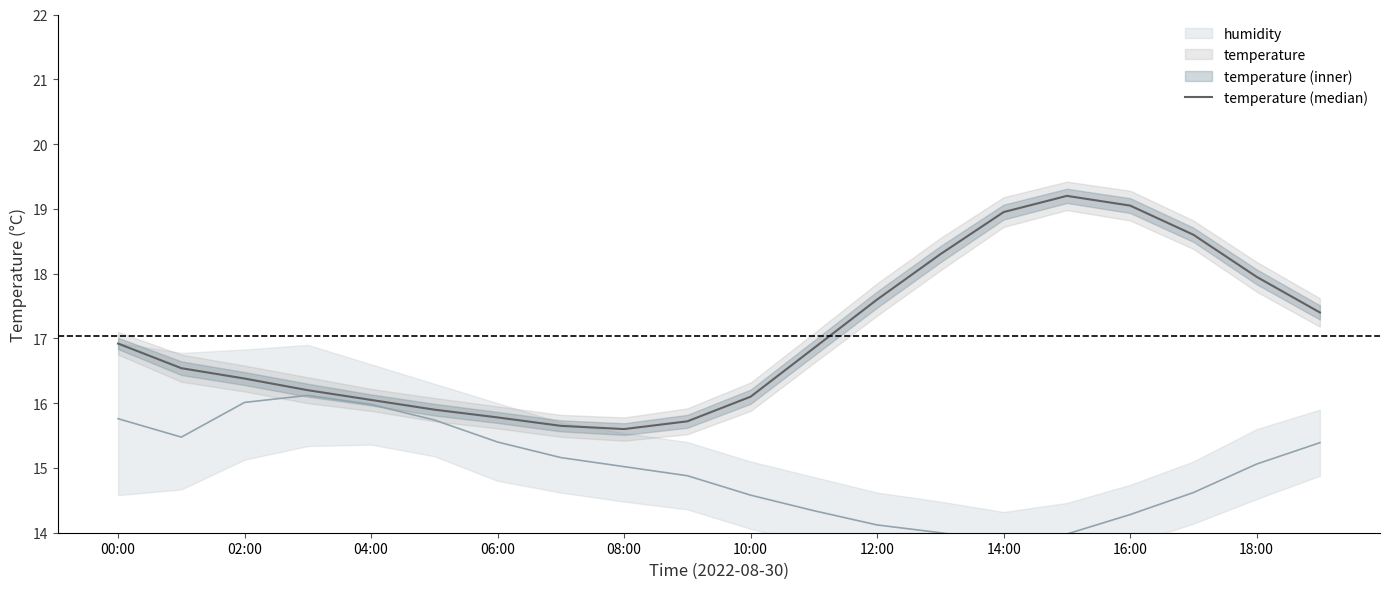

What is the sum of all humidity (median) values?

299.8